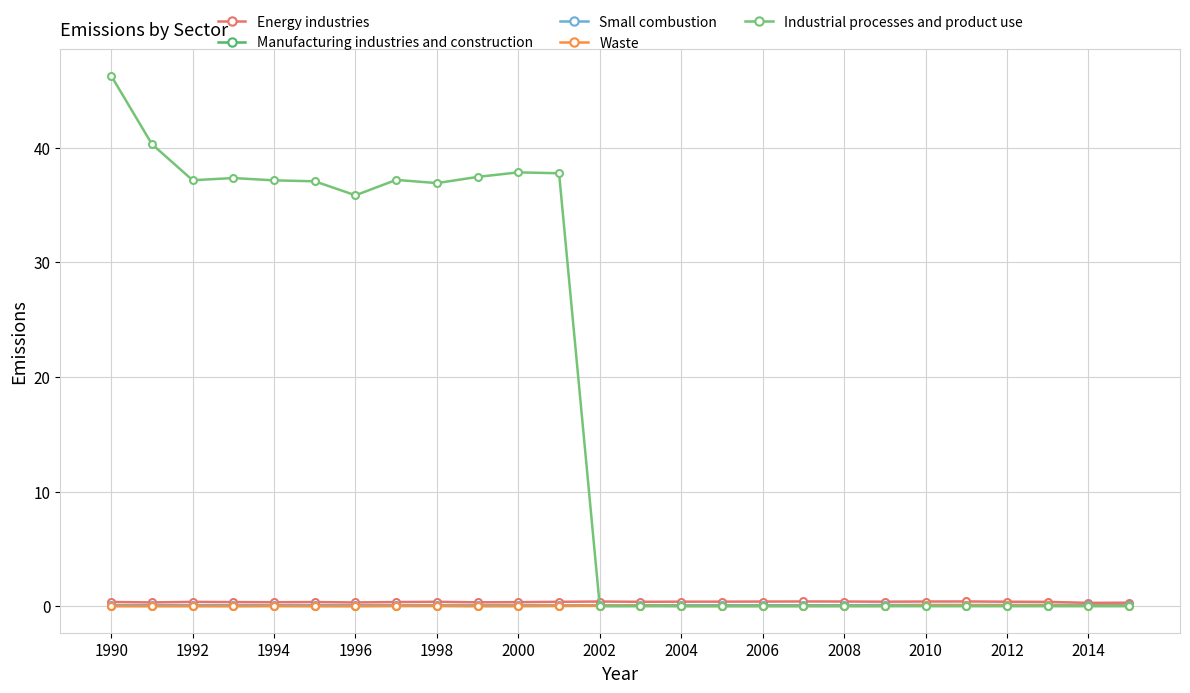

Which series has the widest spread of values?

Industrial processes and product use